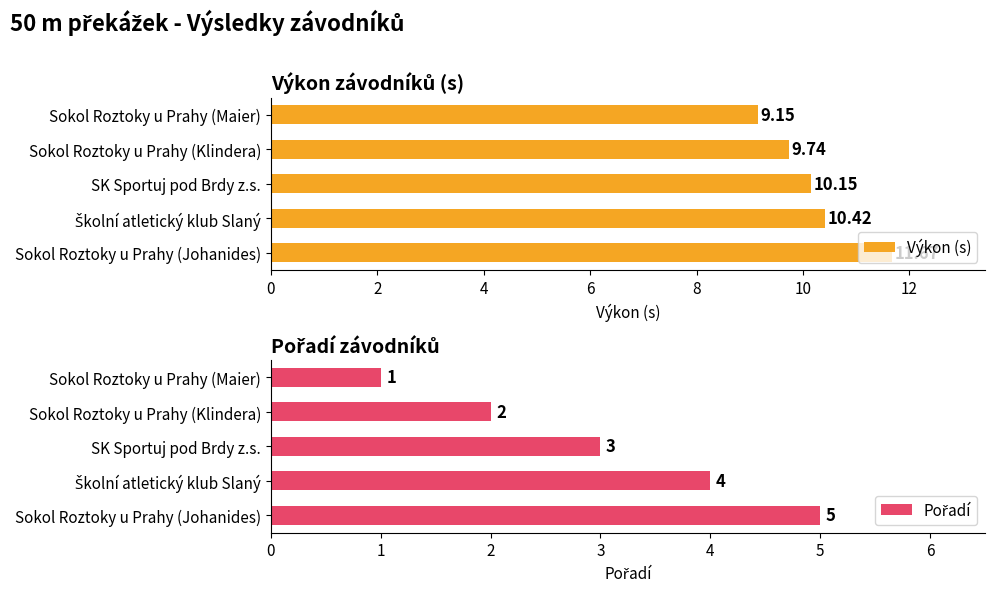

Reading left to right, list all the values displayed in this chart.

Výkon (s): 9.2	9.7	10.2	10.4	11.7
Pořadí: 1.0	2.0	3.0	4.0	5.0